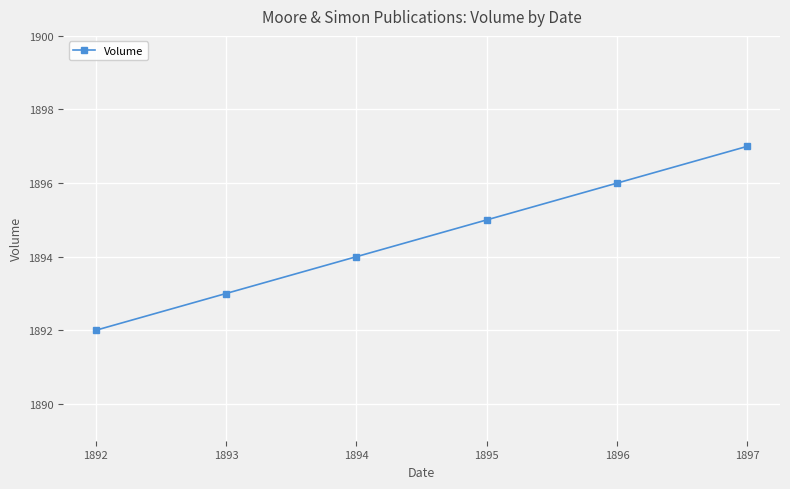

Where is the data nearest to the value 1894?

1894